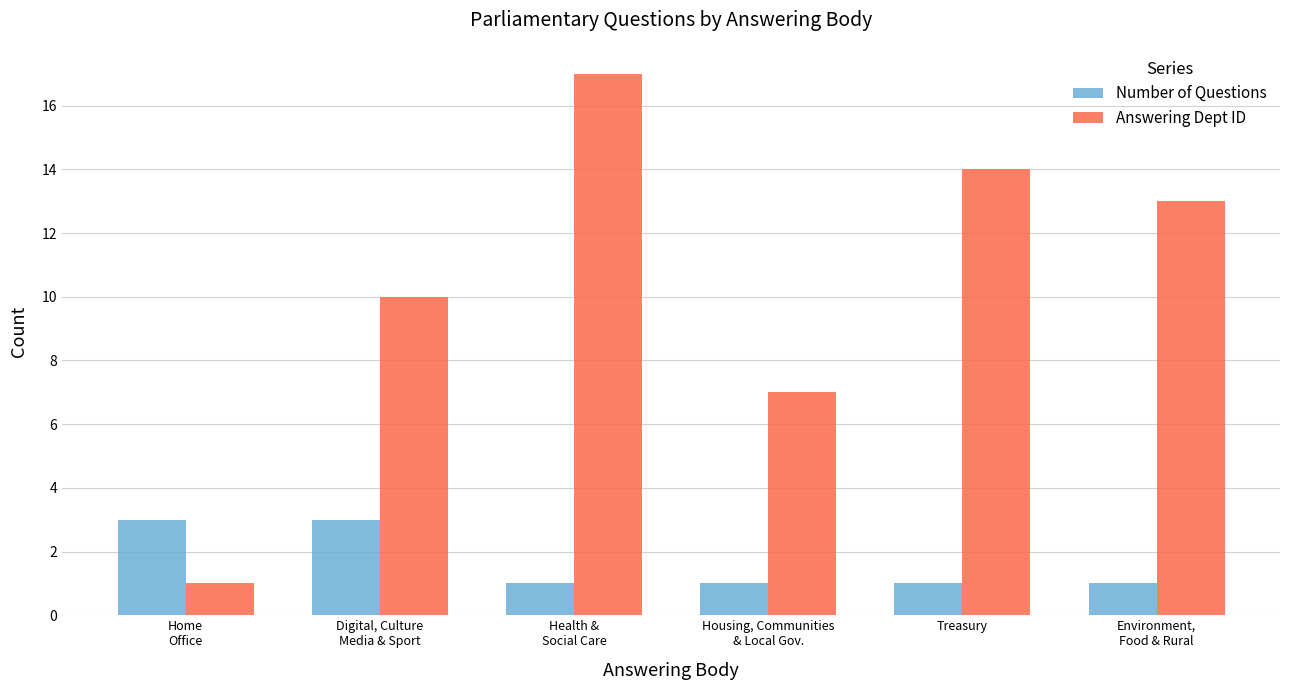

Reading left to right, transcribe all the data shown in this chart.

Number of Questions: 3	3	1	1	1	1
Answering Dept ID: 1	10	17	7	14	13